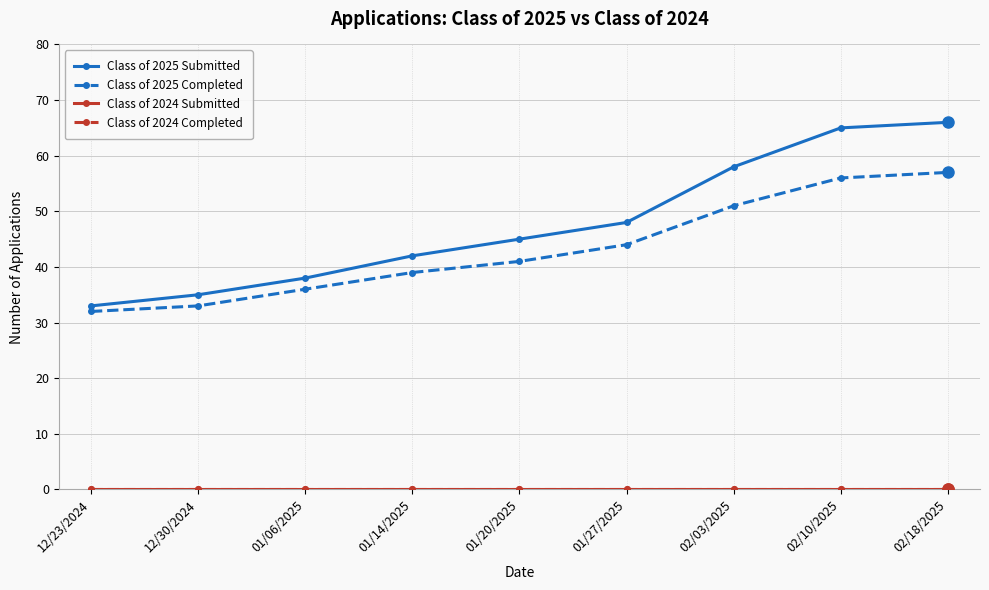

What is the label of the 2nd point from the right?

02/10/2025